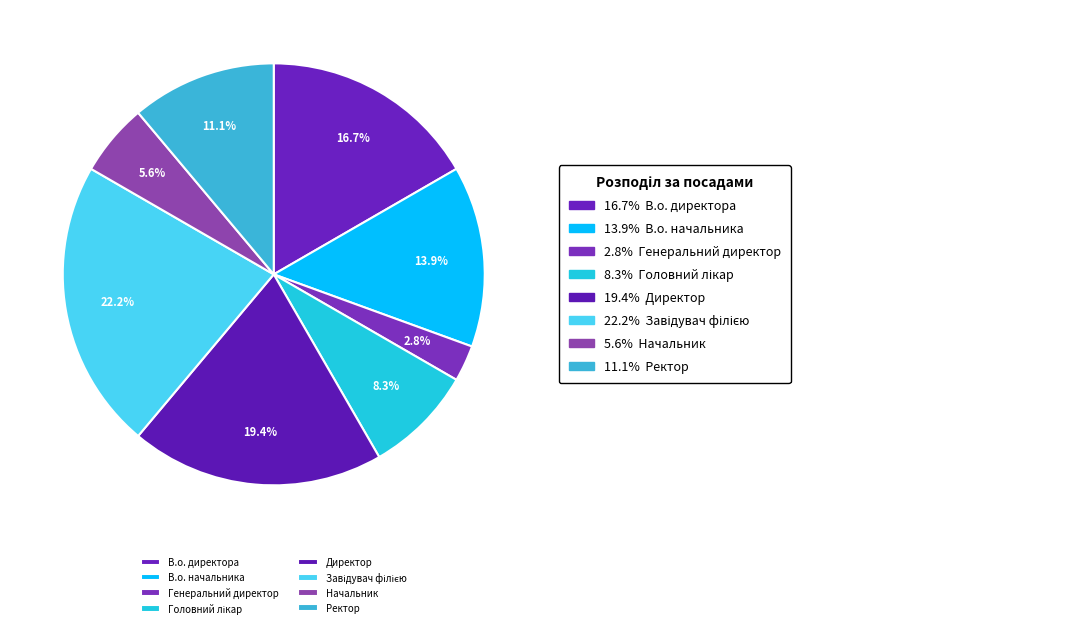

Rank the categories by value from lowest to highest.

Генеральний директор, Начальник, Головний лікар, Ректор, В.о. начальника, В.о. директора, Директор, Завідувач філією